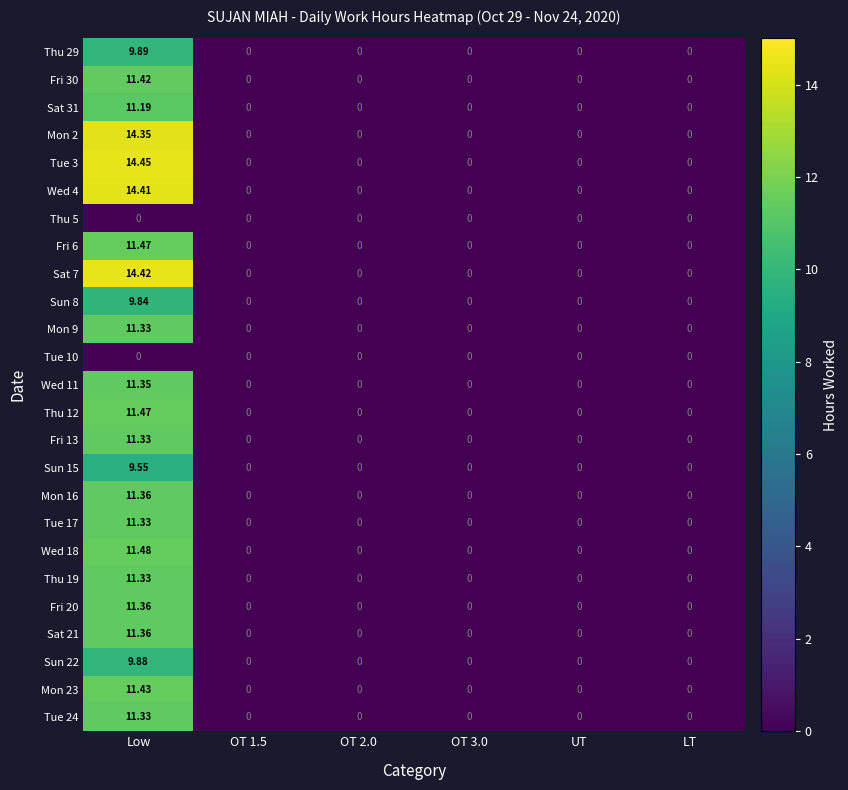

Which category has the highest value in the Mon 23 series?

Low